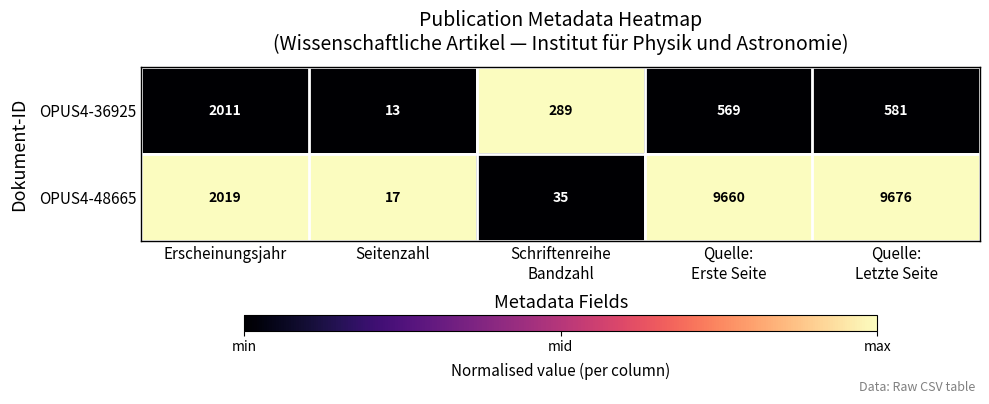

What is the average value of the OPUS4-36925 series?

693